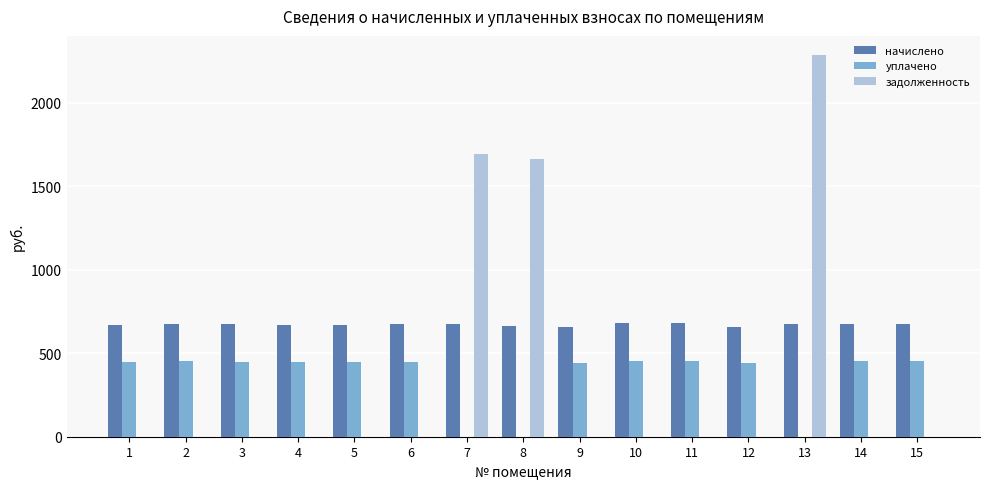

What are all the series names shown in the legend?

начислено, уплачено, задолженность